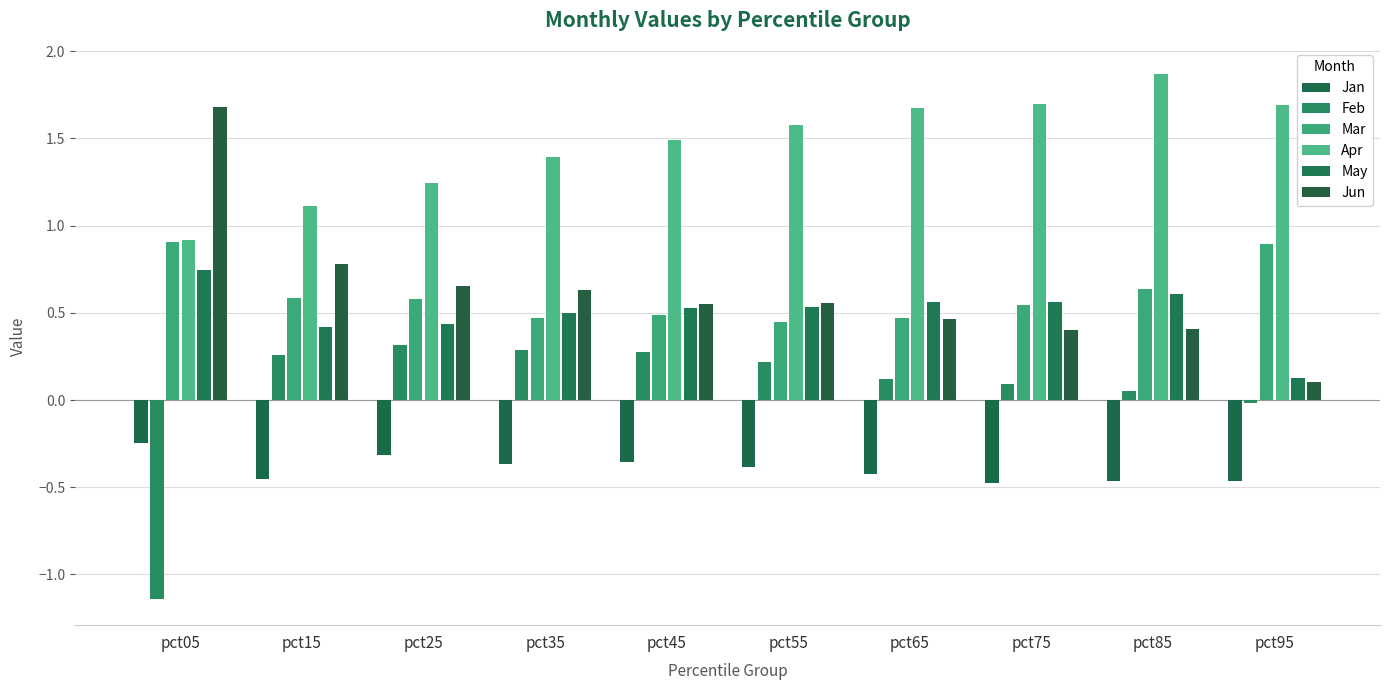

List the series in order of their peak value, lowest first.

Jan, Feb, May, Mar, Jun, Apr